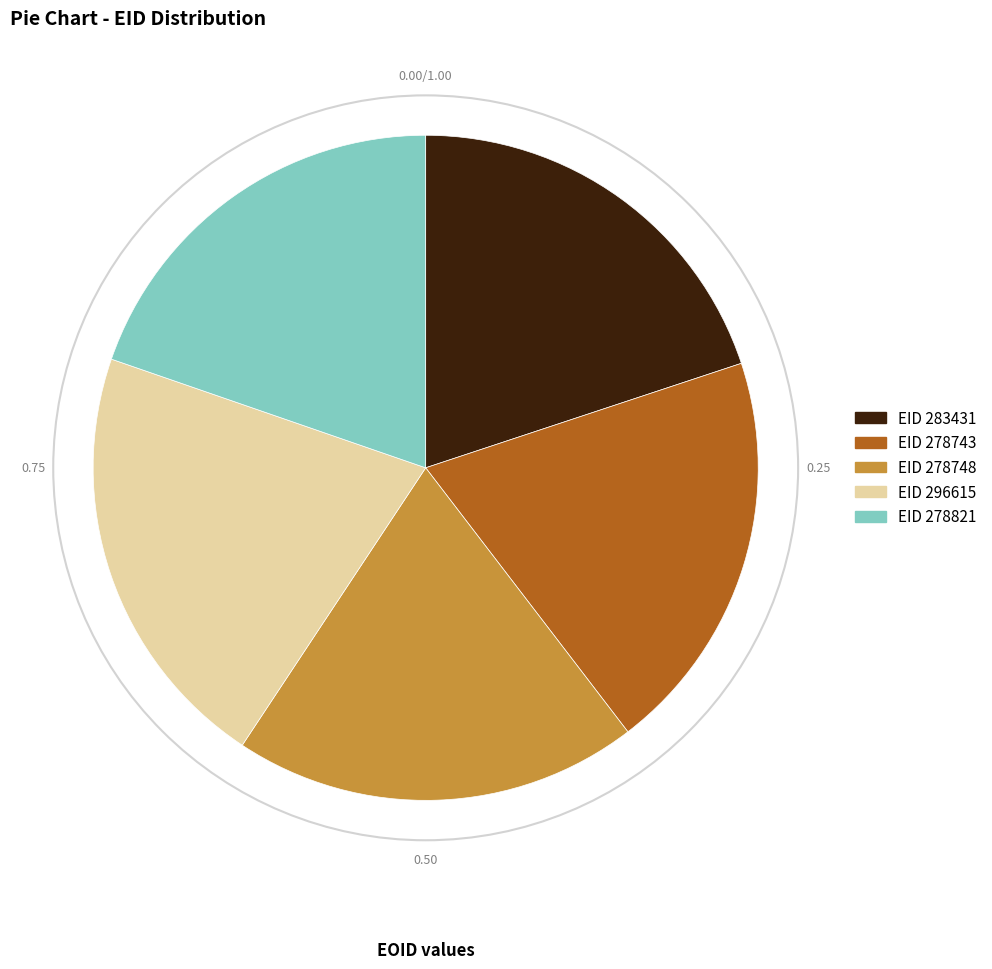

Count the number of slices in the pie.

5